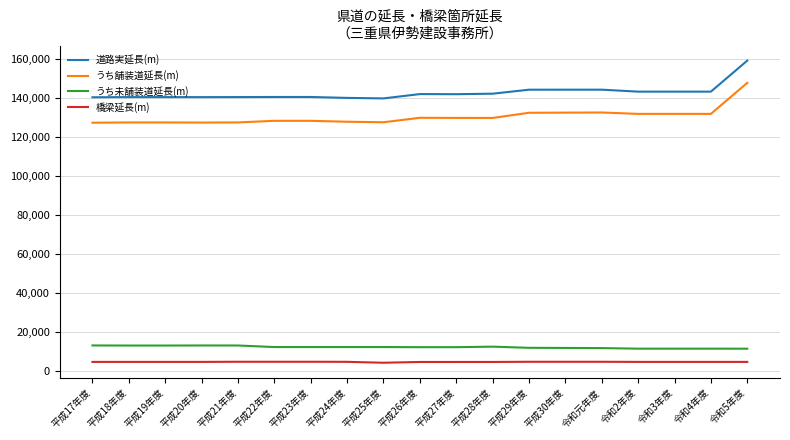

True or false: うち舗装道延長(m) and 道路実延長(m) cross at least once.

False